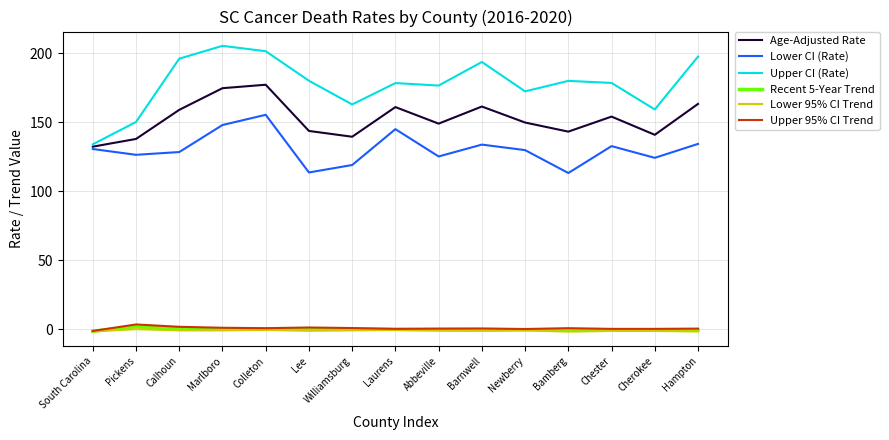

The value of Age-Adjusted Rate at Abbeville is 149.1. True or false?

True